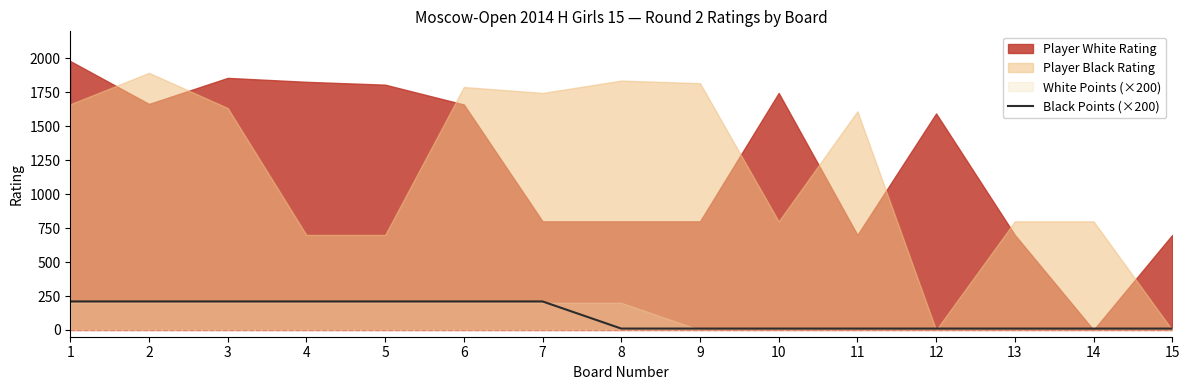

The value of Black Points (×200) at 2 is 324. True or false?

False